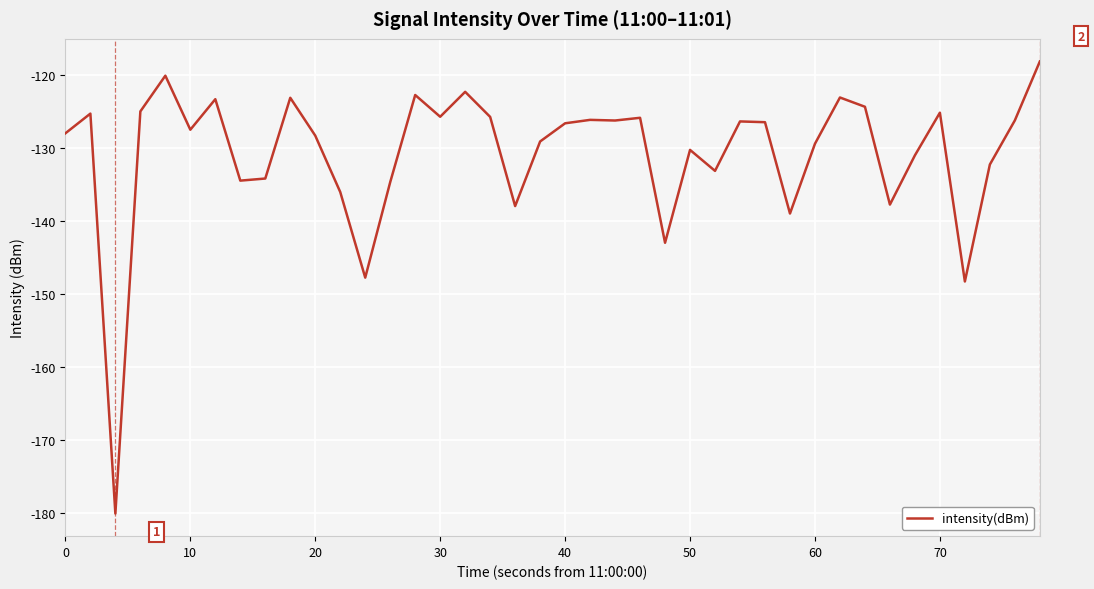

What is the maximum value shown in the chart?

-118.1